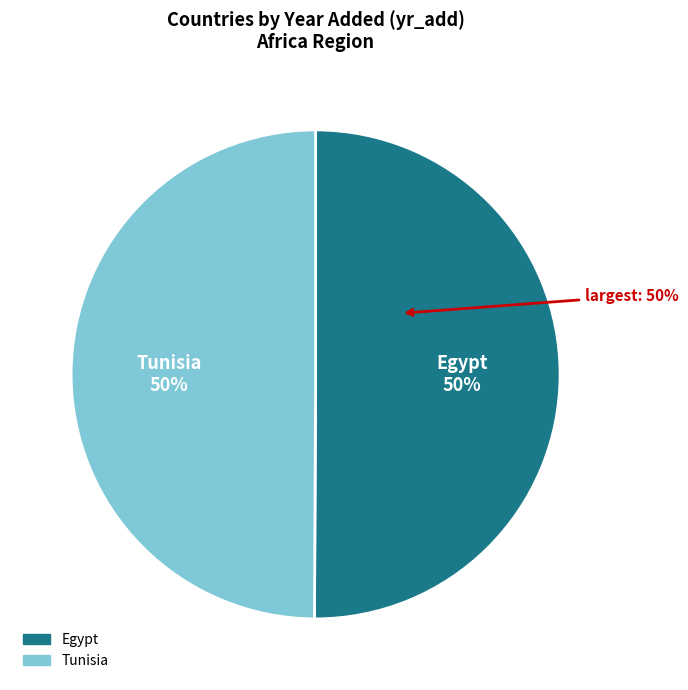

Combined, do Tunisia and Egypt account for over 50%?

Yes